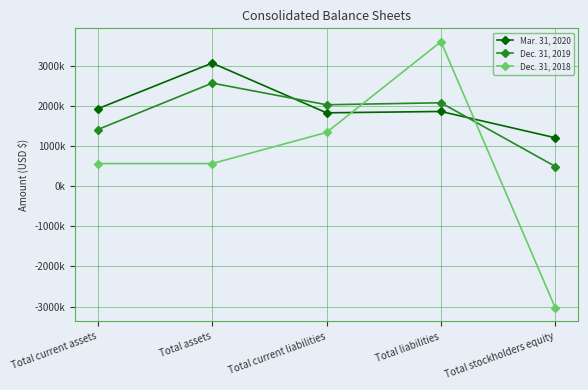

What is the difference between the maximum and minimum values in the Dec. 31, 2019 series?

2077823